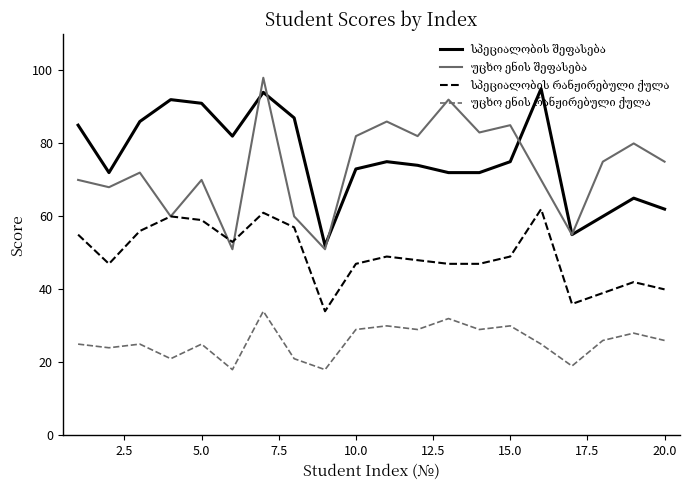

What is the greatest value displayed?

98